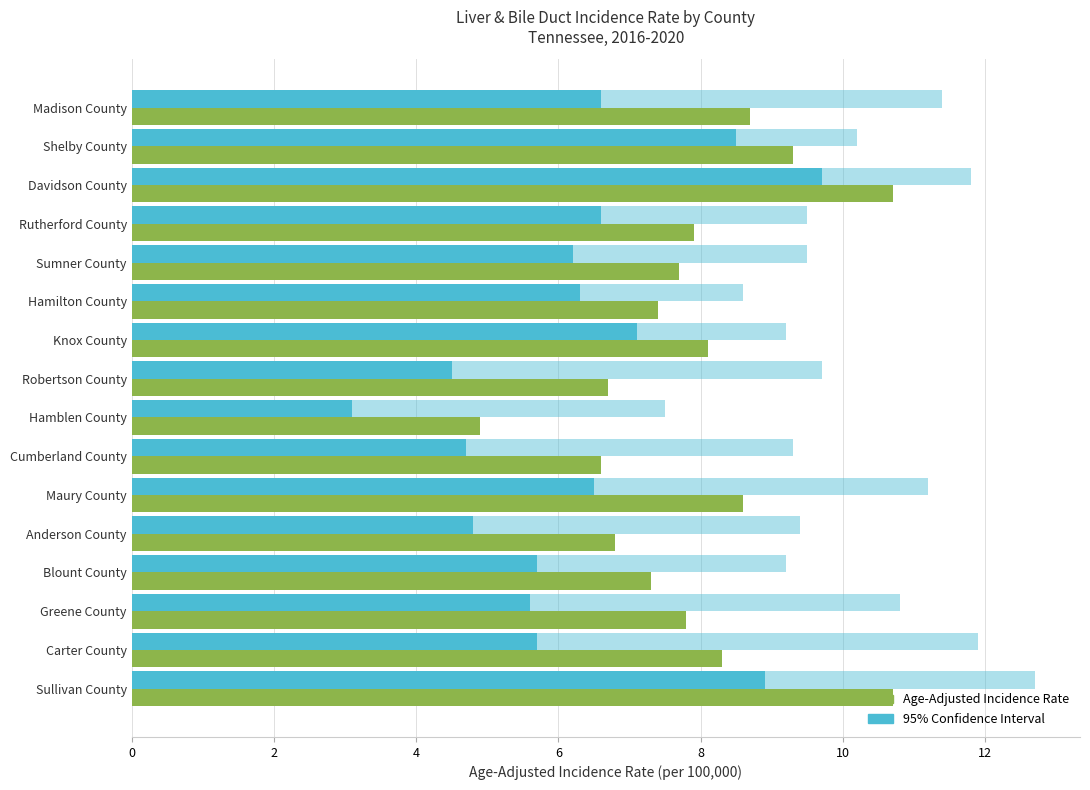

The value of Lower 95% CI at Cumberland County is 4.7. True or false?

True